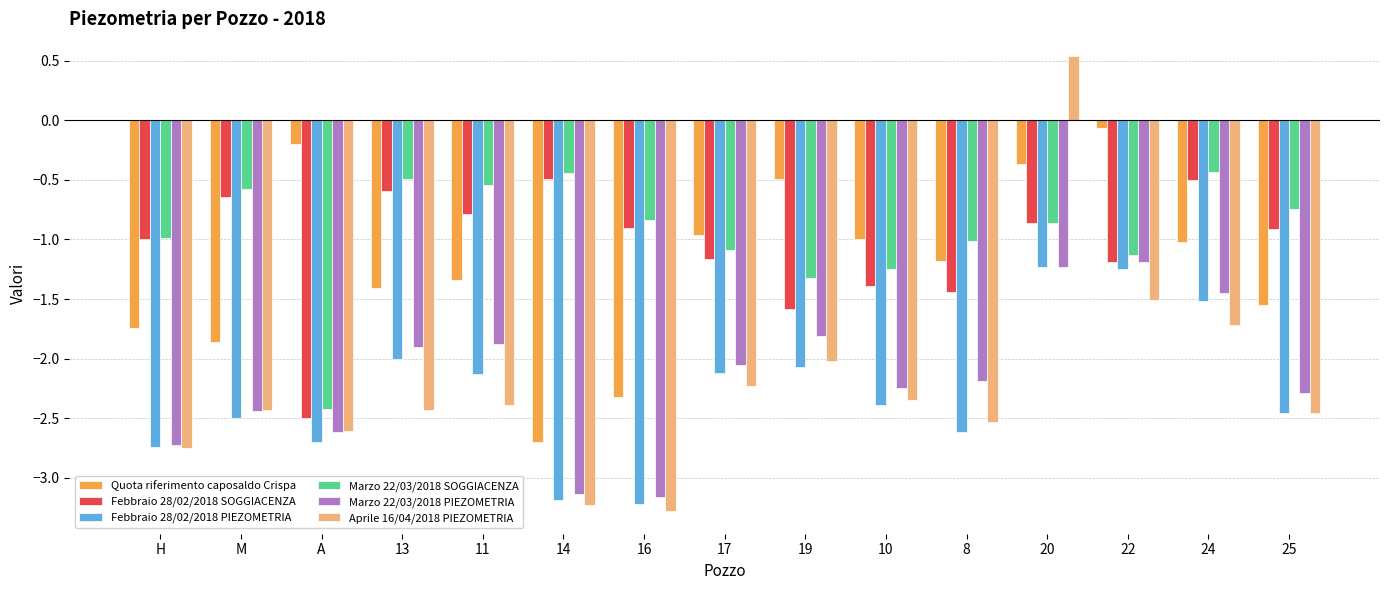

What is the total value across all series at M?

-10.4